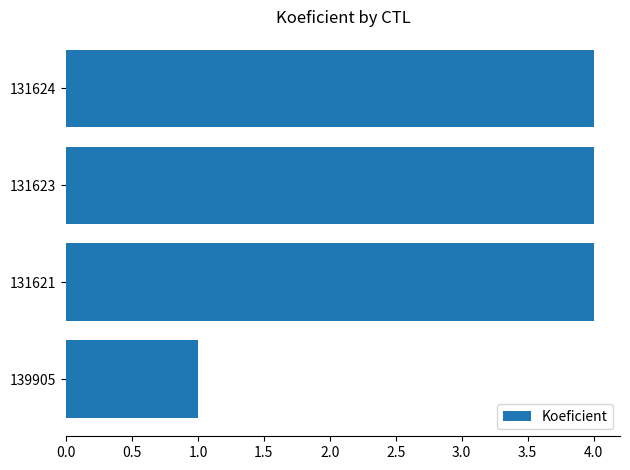

Approximately how many times larger is the value at 131623 compared to 139905?

4.0